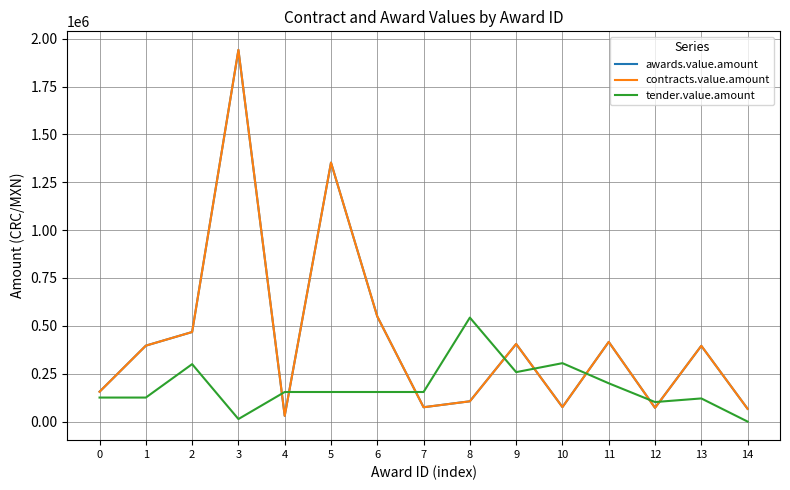

Which category has the lowest value in the tender.value.amount series?

14